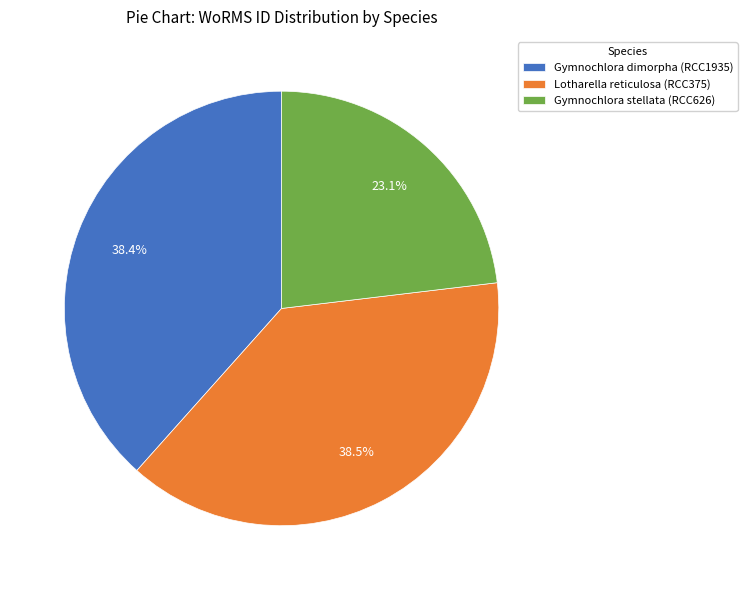

To the nearest percent, what is the combined percentage of Gymnochlora stellata (RCC626) and Lotharella reticulosa (RCC375)?

62%